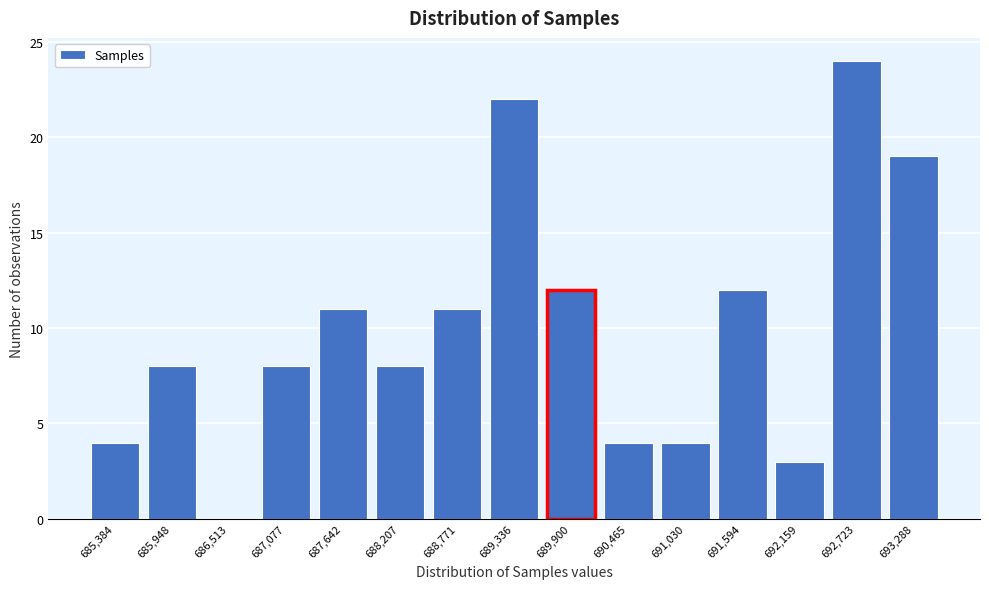

Reading left to right, list all the values displayed in this chart.

685,384=4	685,948=8	686,513=0	687,077=8	687,642=11	688,207=8	688,771=11	689,336=22	689,900=12	690,465=4	691,030=4	691,594=12	692,159=3	692,723=24	693,288=19